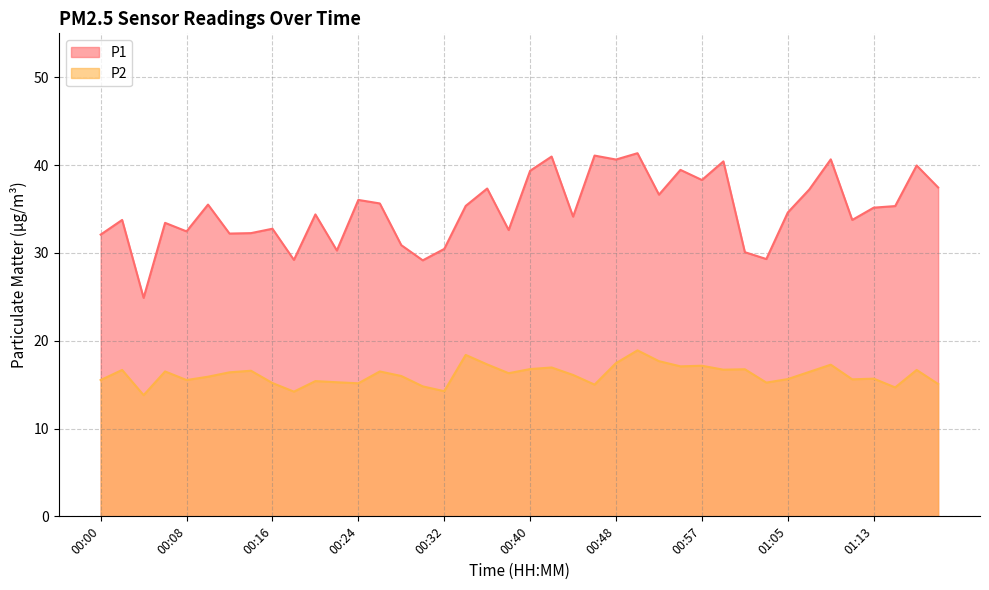

Does the chart have visible grid lines?

Yes